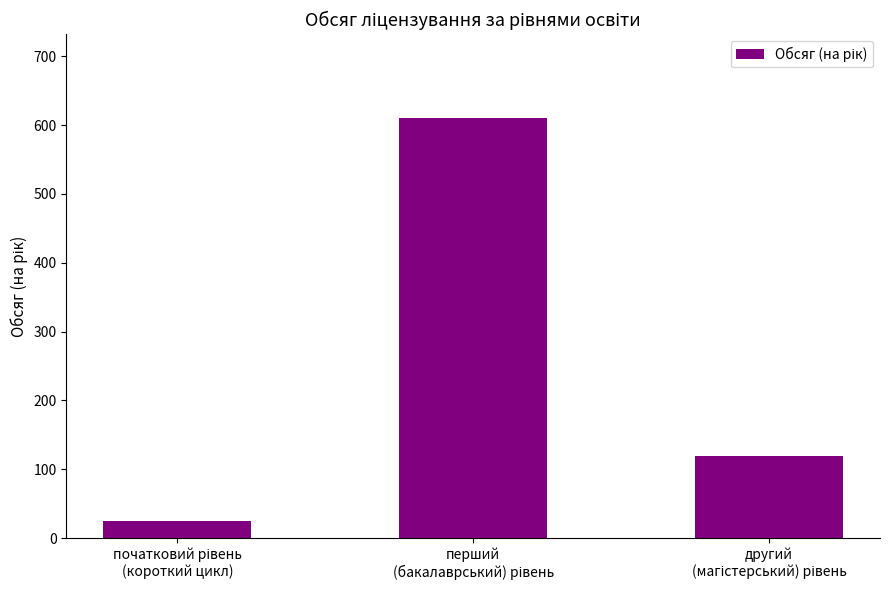

Reading left to right, what are all the values shown in this chart?

25	610	120